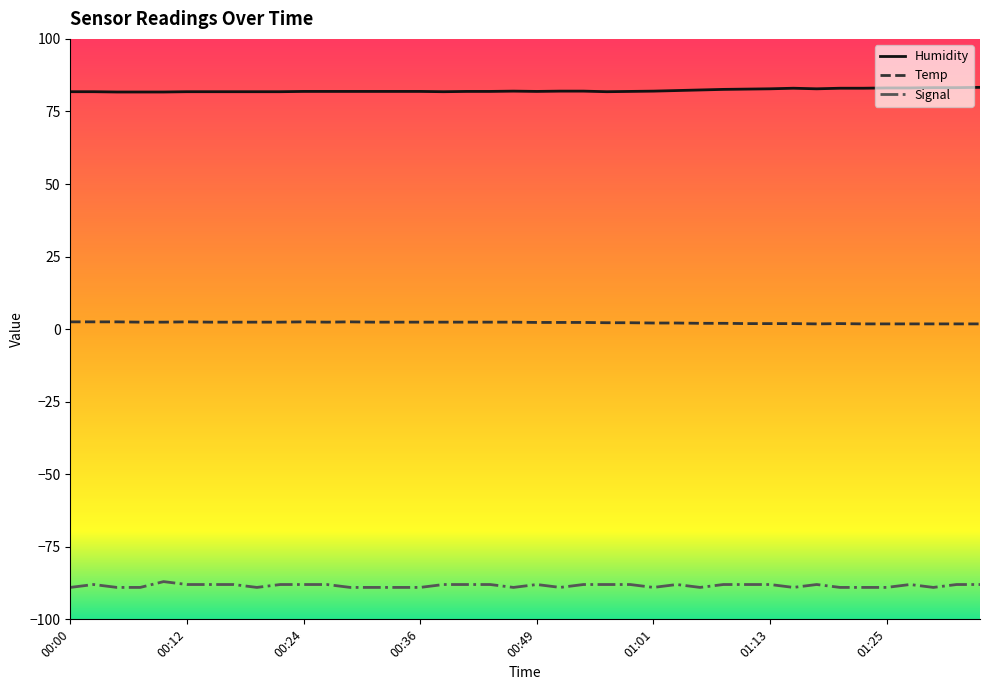

What are all the series names shown in the legend?

Humidity, Temp, Signal